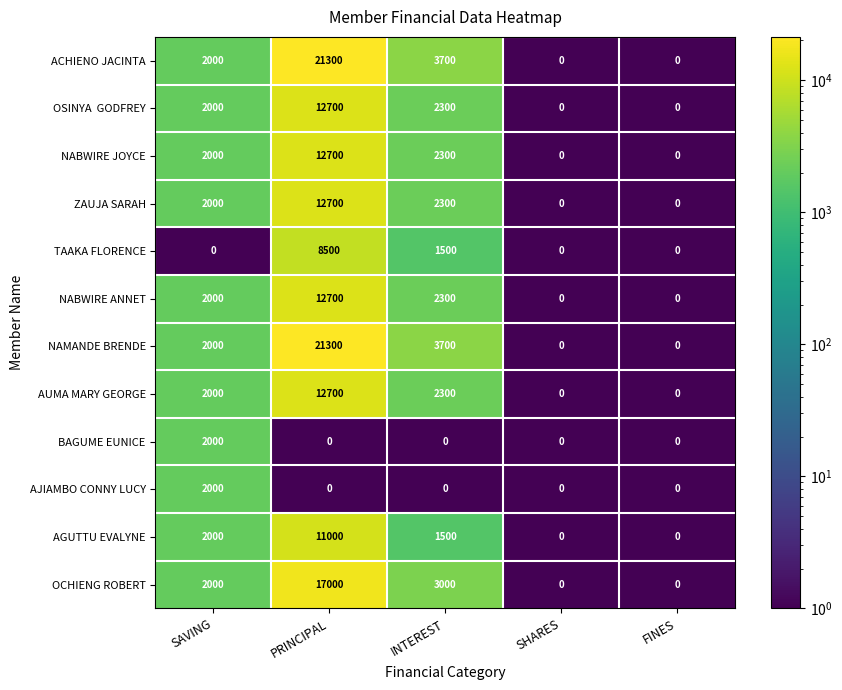

Where is NABWIRE JOYCE nearest to the value 6350?

INTEREST